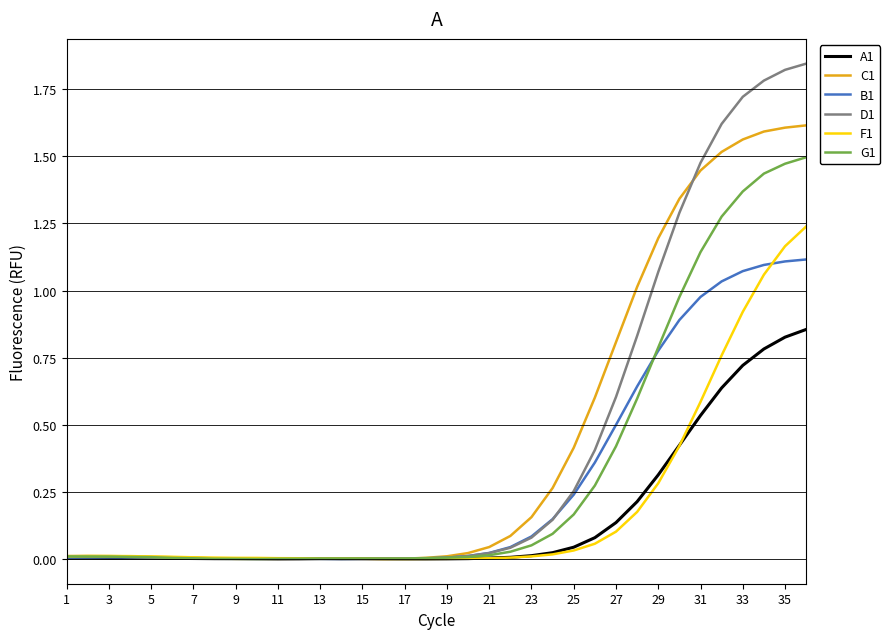

Which series has the widest spread of values?

D1